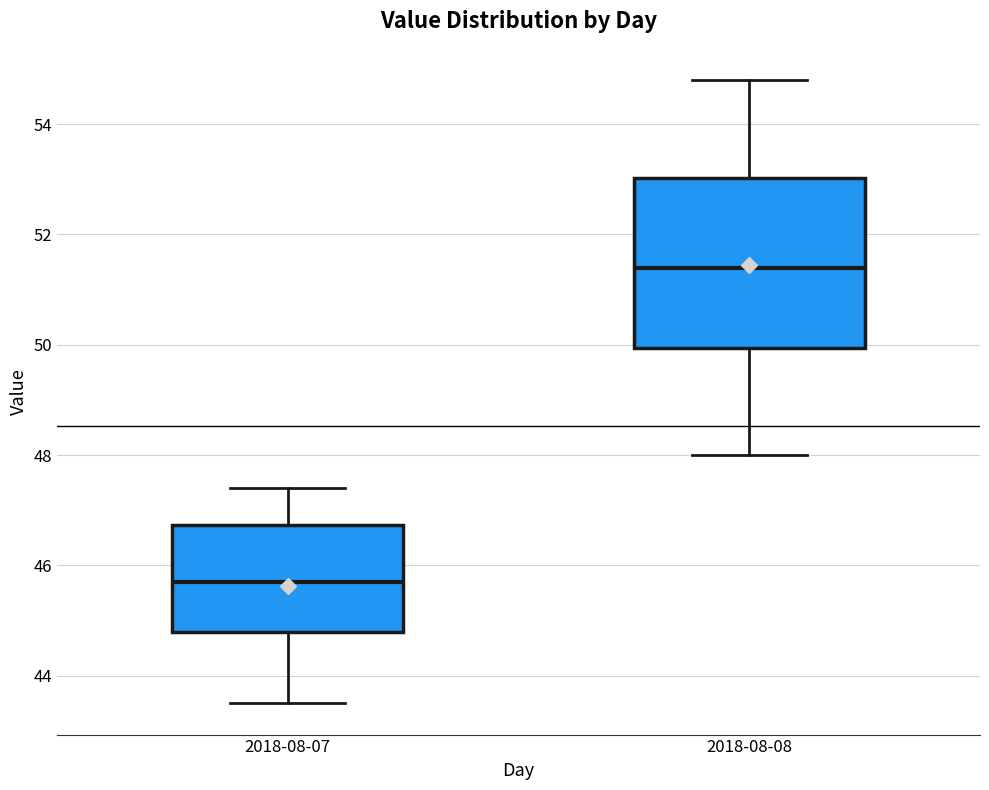

Reading left to right, transcribe this box plot: for each box, give where its median line is, the range the box spans, and where its two whiskers end, as read against the y-axis. The values are not printed on the chart, so give them approximately, as read against the axis.

2018-08-07: median 45.8, box 44.8 to 46.8, whiskers 43.6 to 47.4
2018-08-08: median 51.4, box 50.0 to 53.0, whiskers 48.0 to 54.8